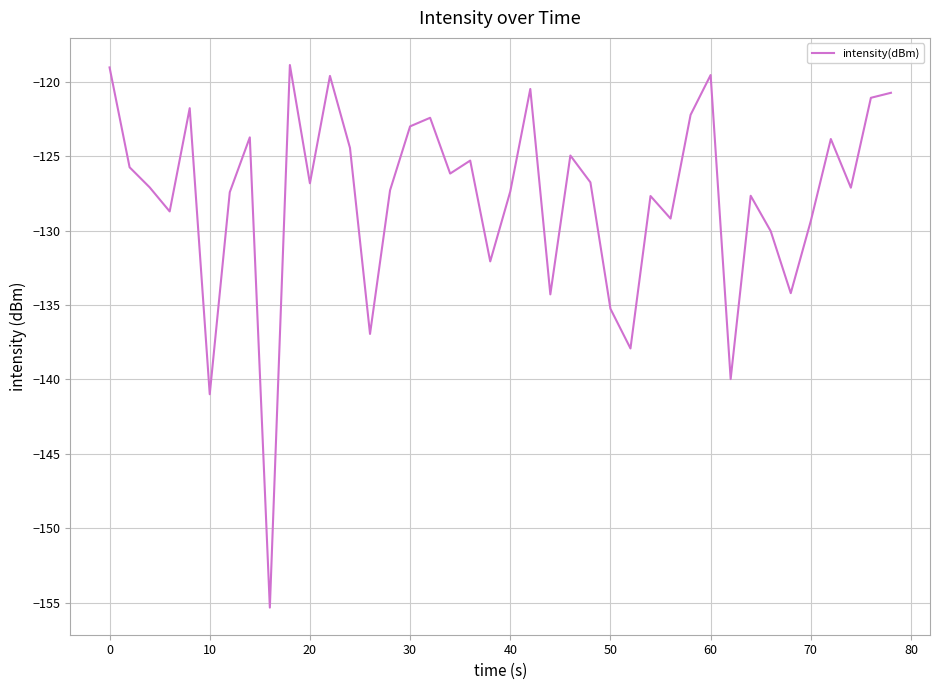

What is the minimum value shown in the chart?

-155.3